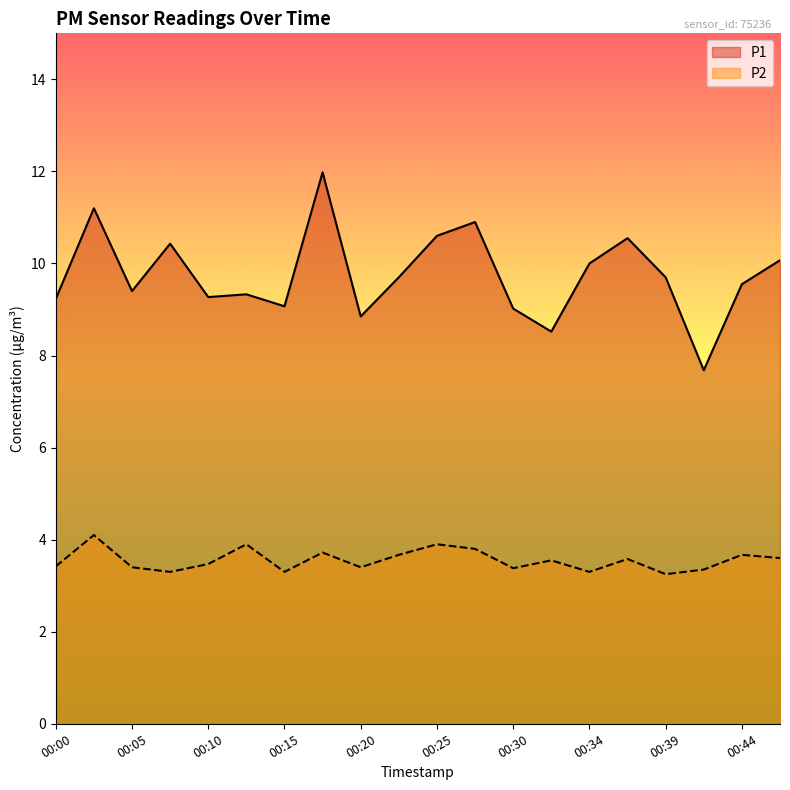

At 00:32, list the series in order from smallest to largest.

P2, P1